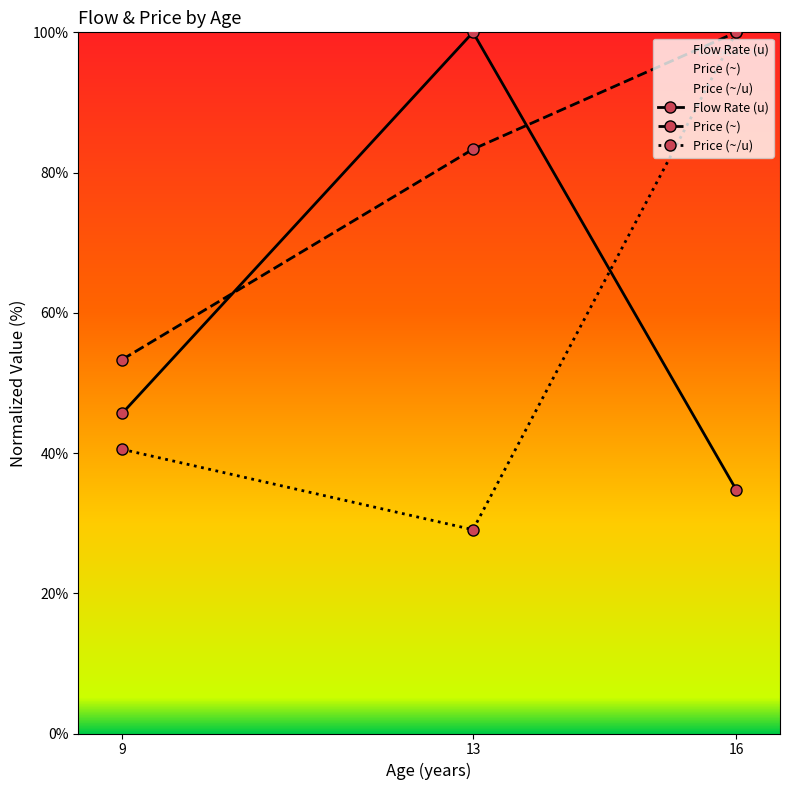

What is the difference between the Price (~/u) values at 16 and 9?

59.5